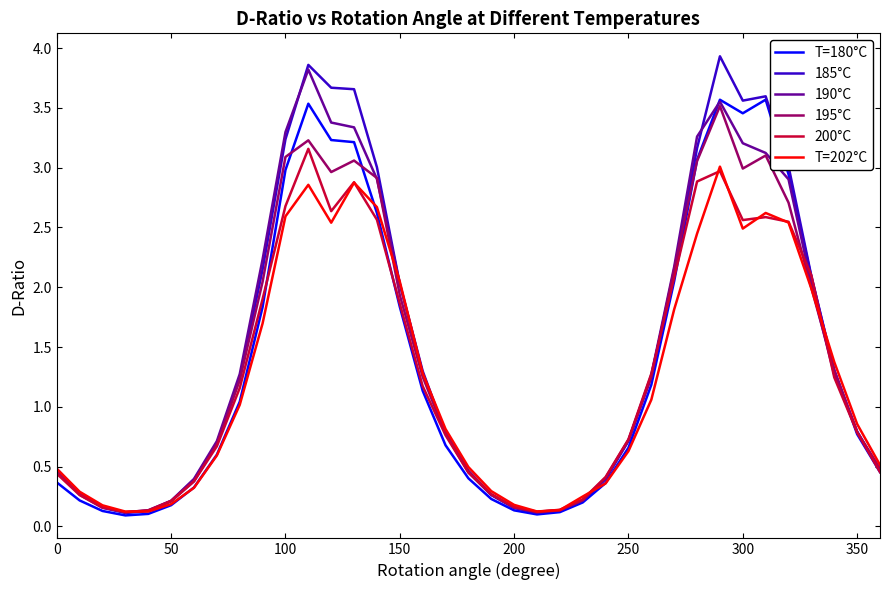

What is the maximum value shown in the chart?

3.9